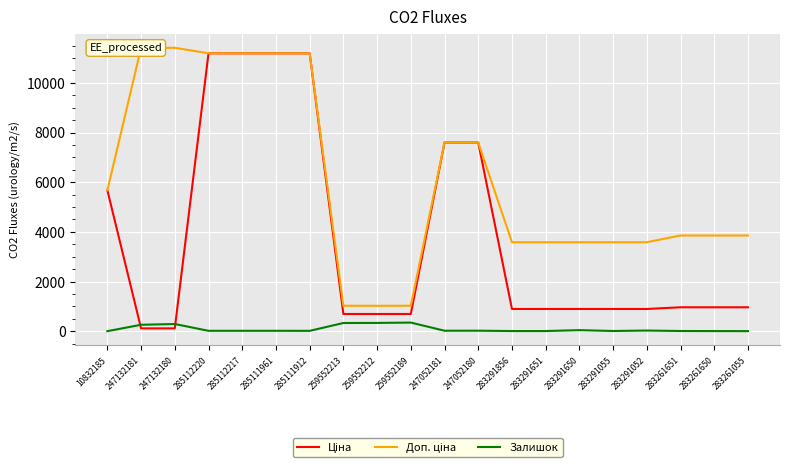

Which series has the largest total across all categories?

Доп. ціна